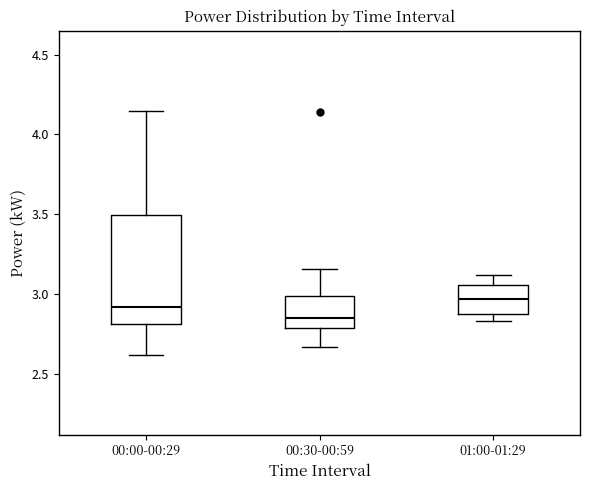

Where does the upper whisker of the box for 01:00-01:29 end on the y-axis? The values are not printed on the chart, so give them approximately, as read against the axis.

3.10